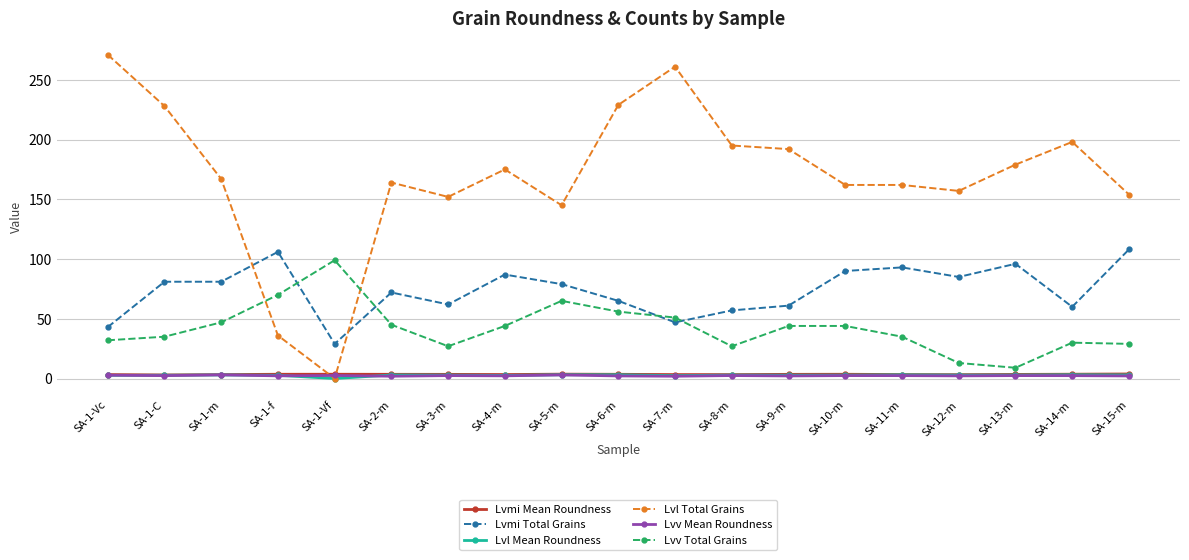

Which series has the widest spread of values?

Lvl Total Grains